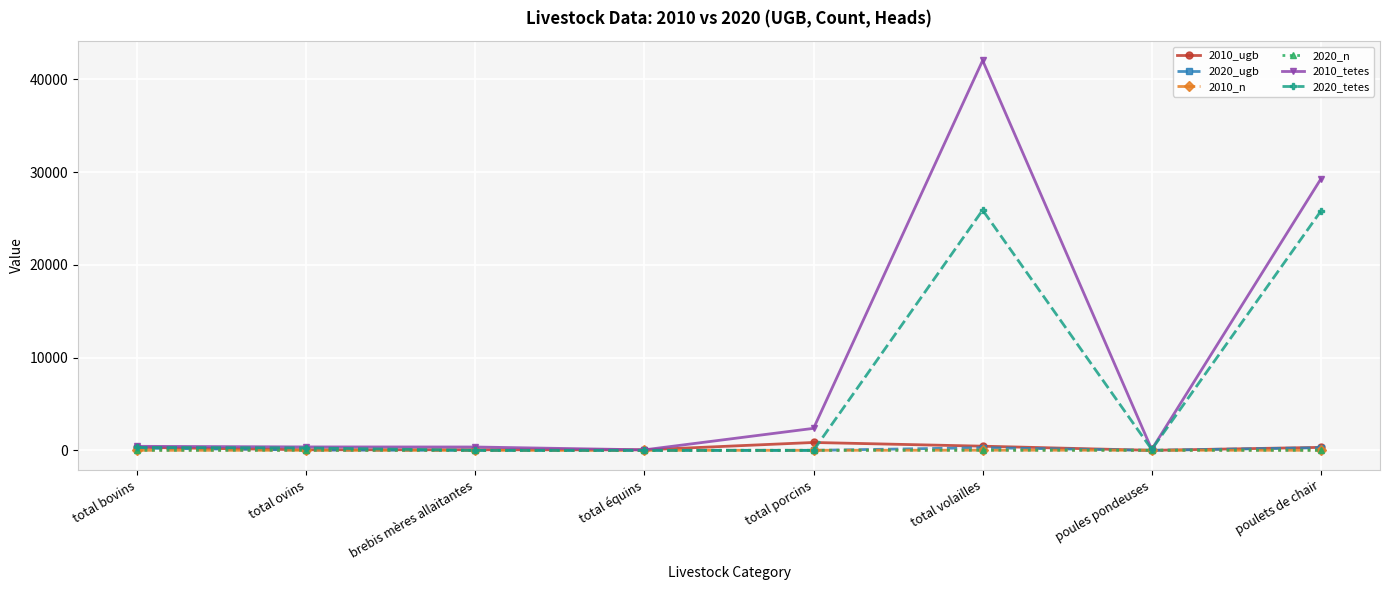

What is the label of the 7th point from the left?

poules pondeuses